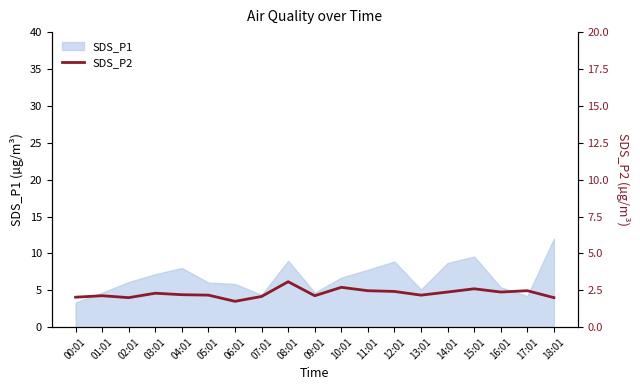

Which category has the highest value in the SDS_P1 series?

18:01